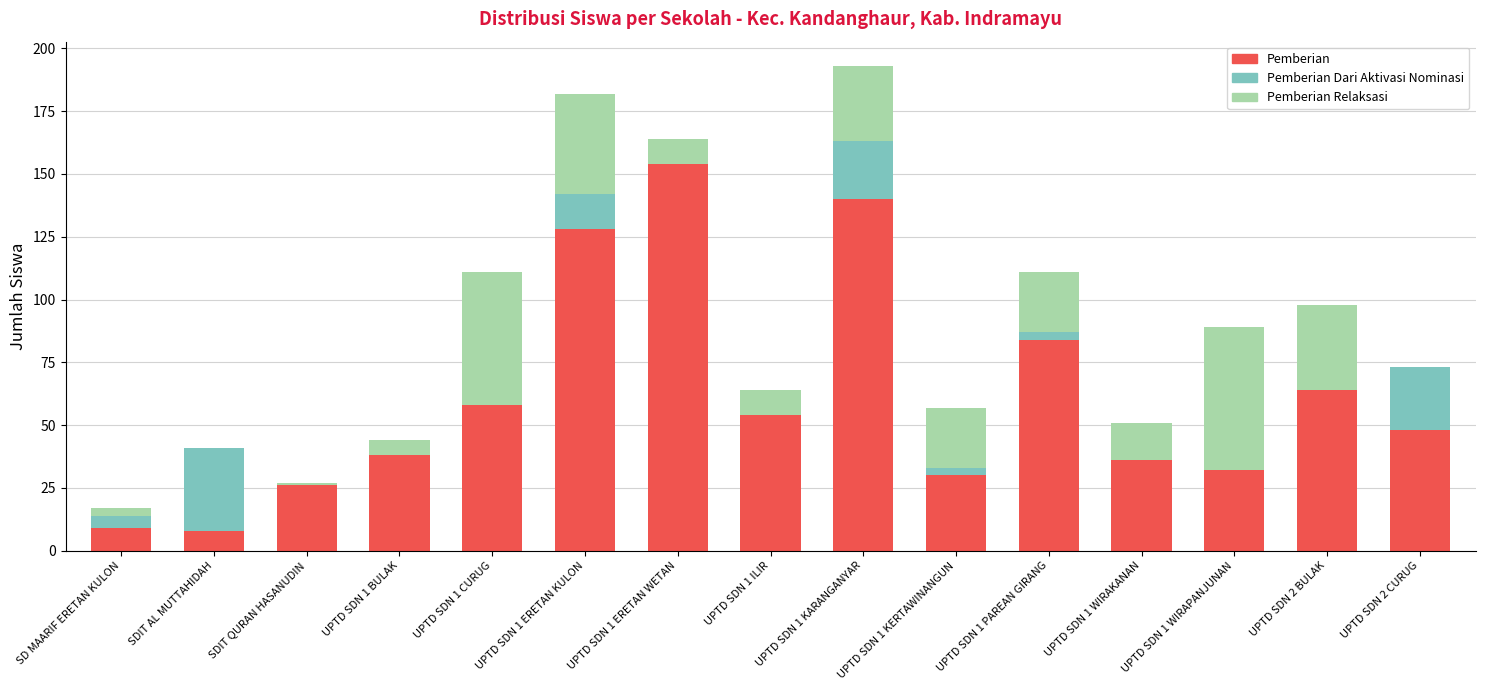

Are the bars horizontal?

No